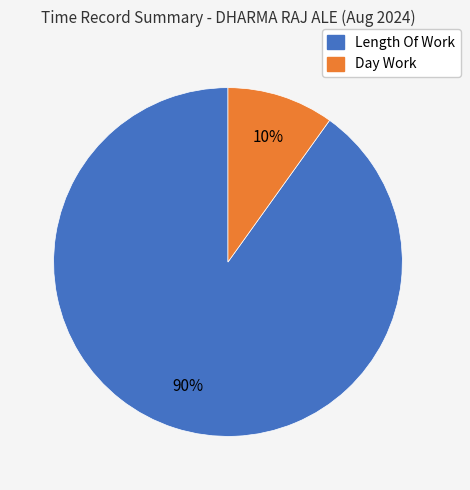

To the nearest percent, what is the difference between the largest and smallest slice percentages?

80%